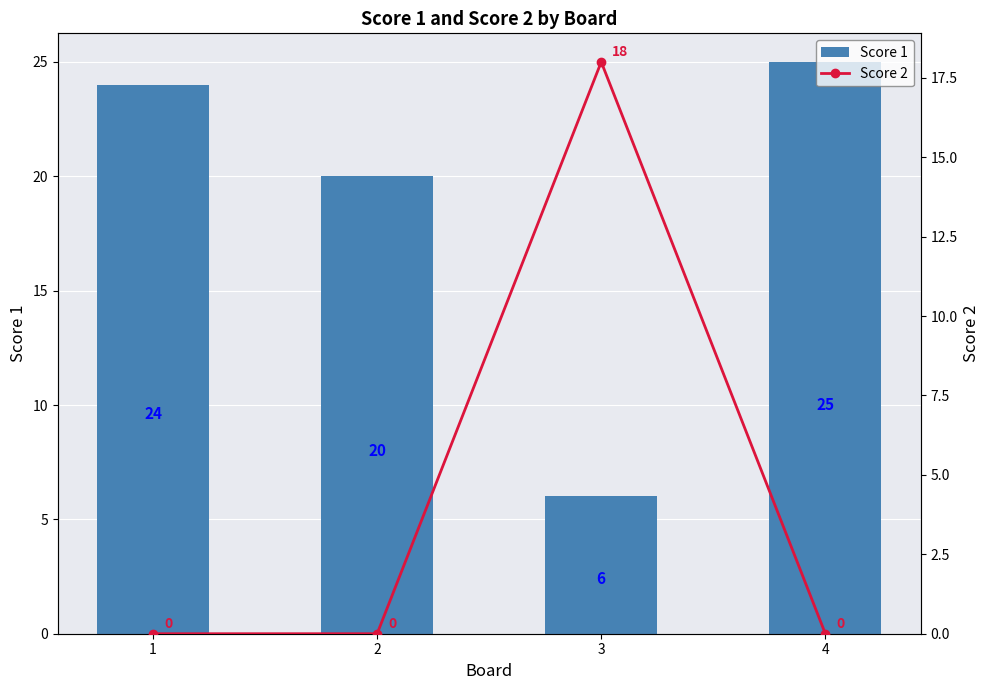

What is the value of the Score 1 bar at the 3rd from the left?

6